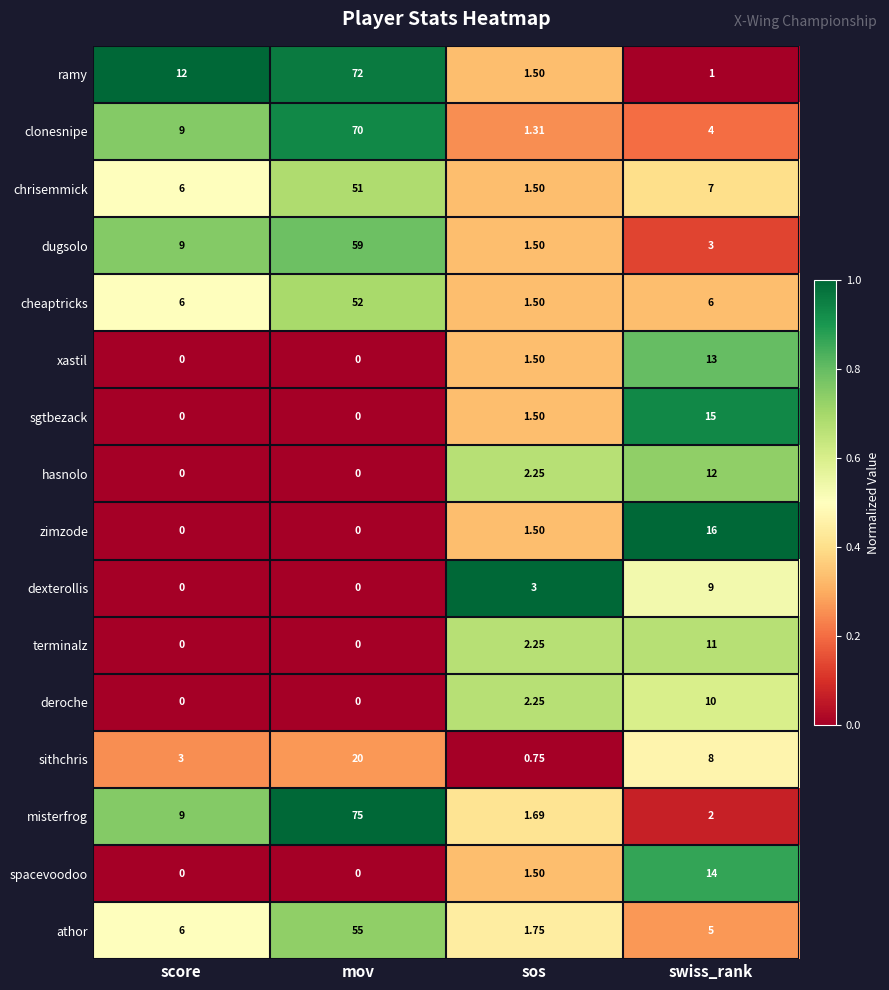

At swiss_rank, list the series in order from largest to smallest.

zimzode, sgtbezack, spacevoodoo, xastil, hasnolo, terminalz, deroche, dexterollis, sithchris, chrisemmick, cheaptricks, athor, clonesnipe, dugsolo, misterfrog, ramy